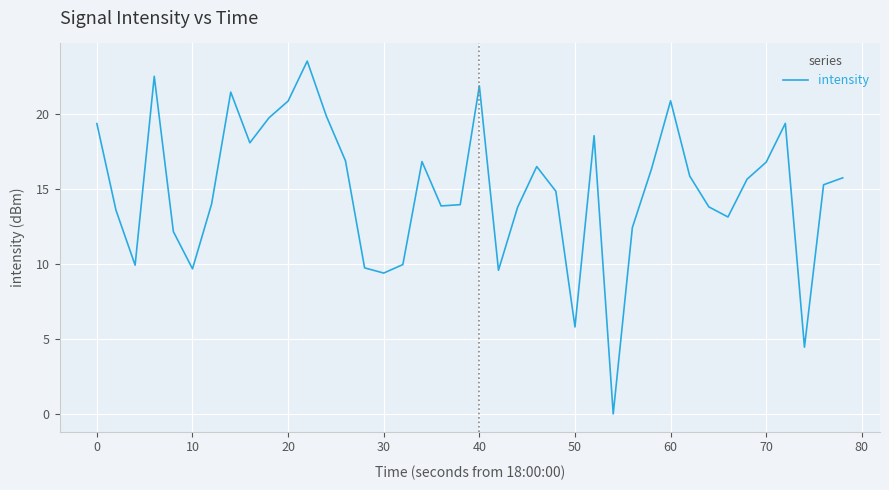

How many series are shown in this chart?

1